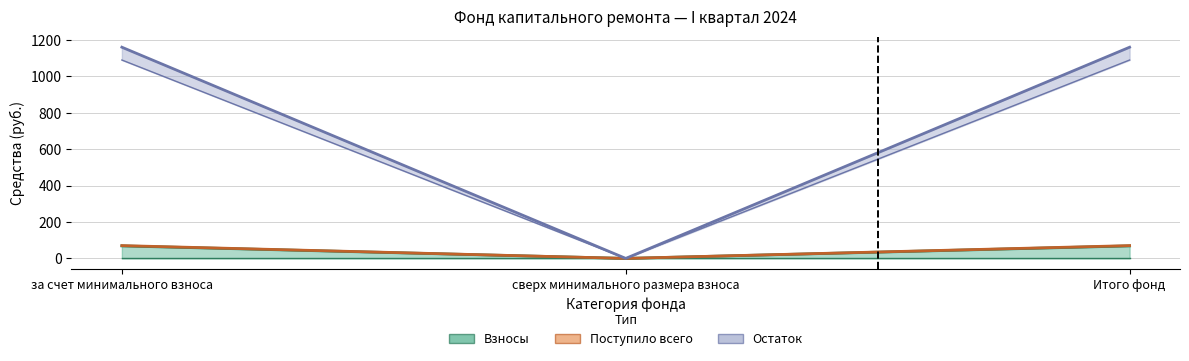

How many lines are shown in the chart?

4